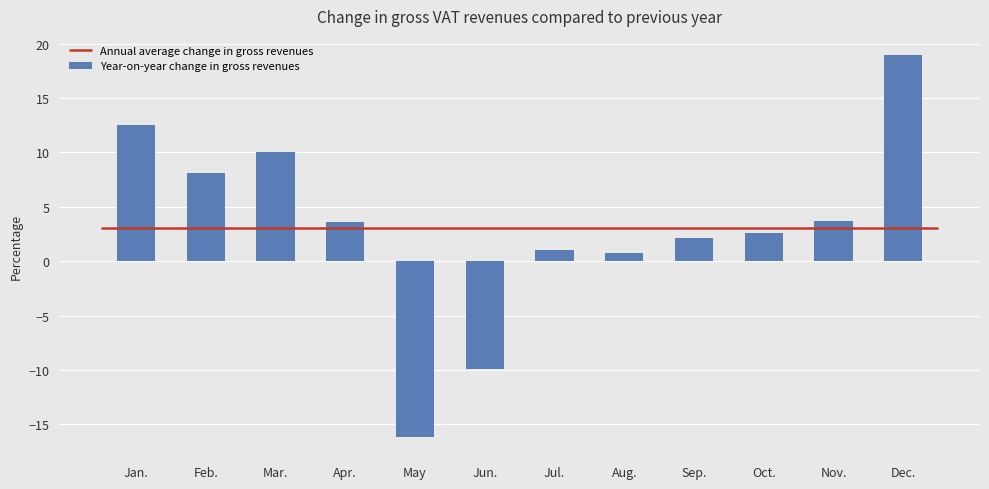

List the labels in order of value, smallest first.

May, Jun., Aug., Jul., Sep., Oct., Apr., Nov., Feb., Mar., Jan., Dec.